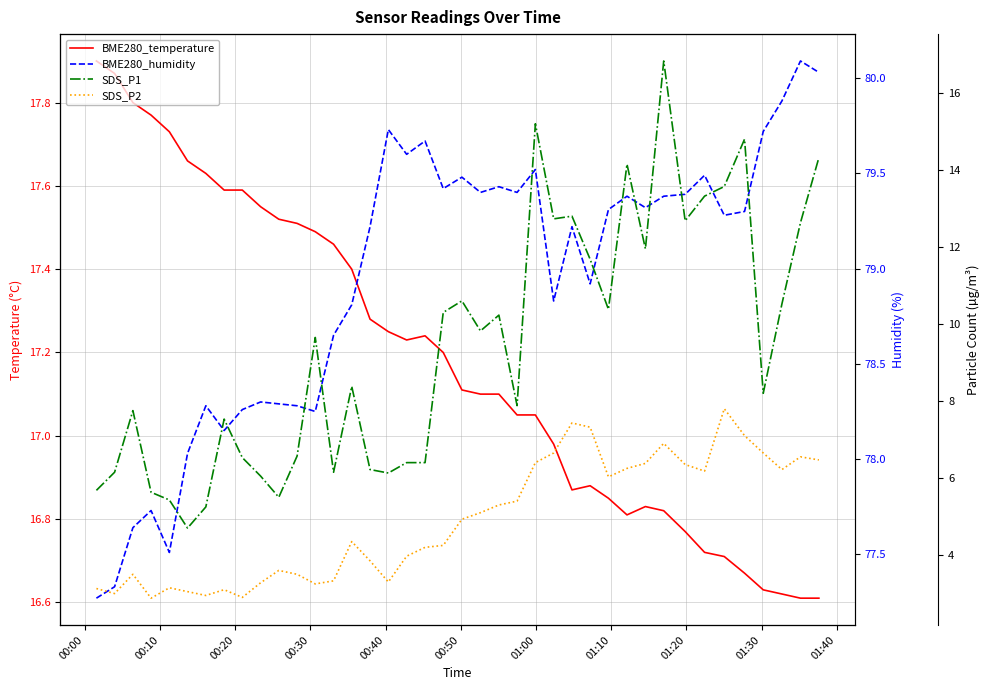

How many lines are shown in the chart?

4